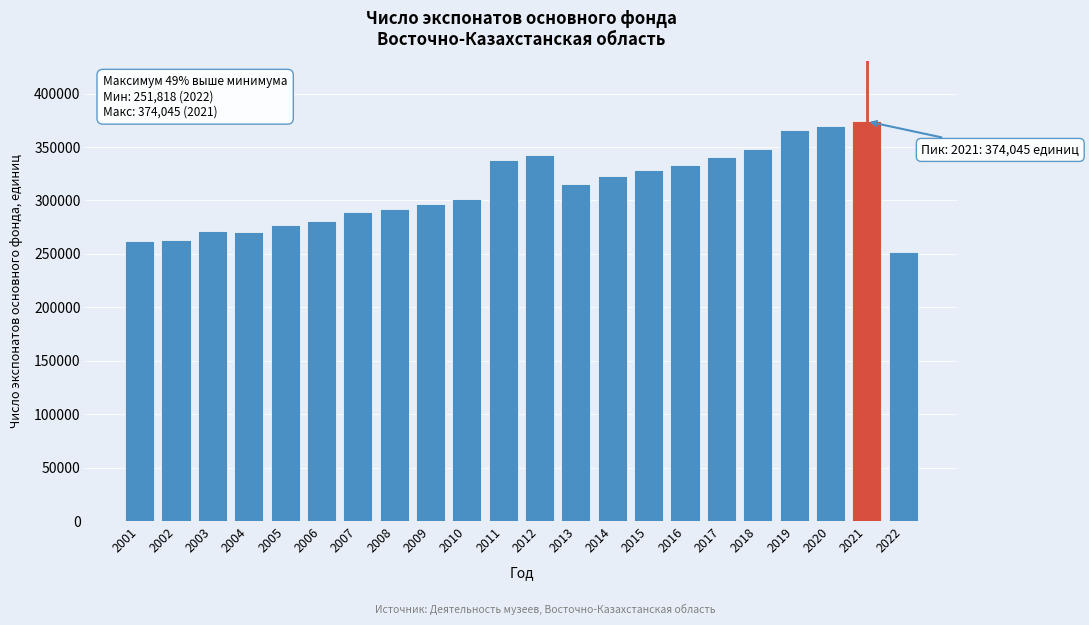

The value at 2002 is 263255. True or false?

True